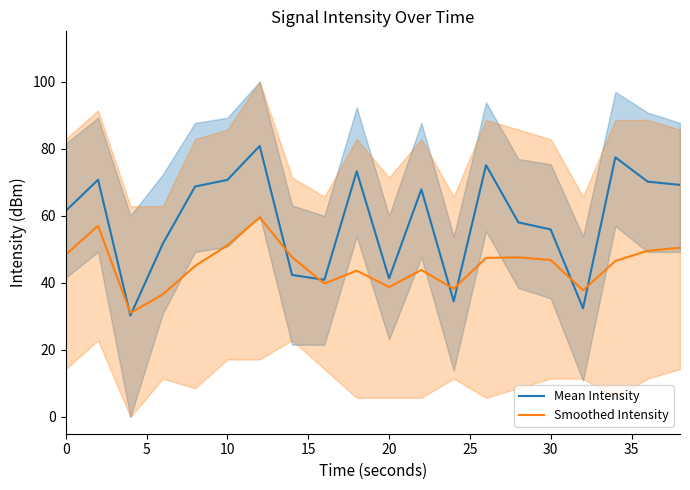

The value of Smoothed Intensity at 20 is 9.3. True or false?

False